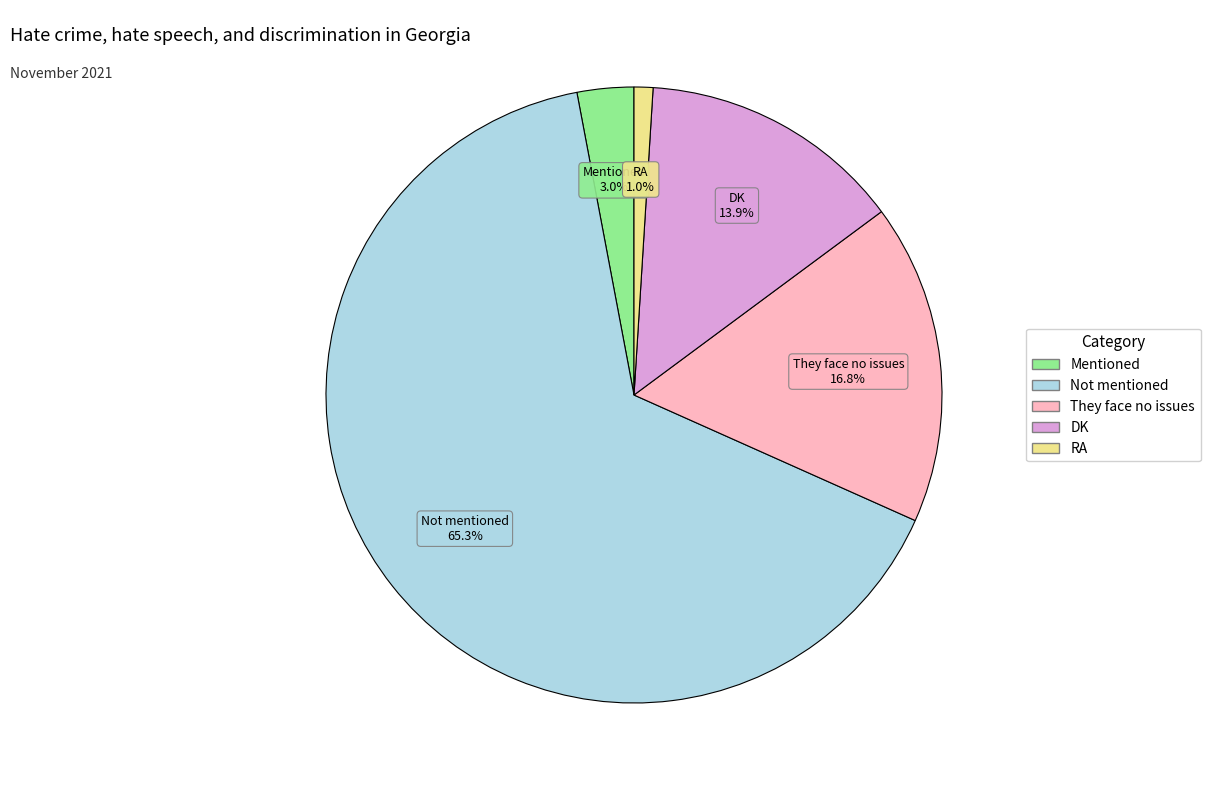

To the nearest percent, what is the difference between the largest and smallest slice percentages?

64%